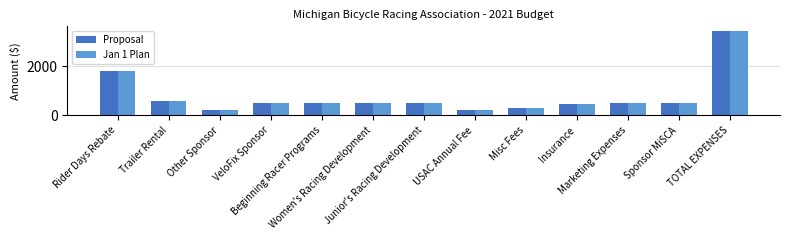

How many categories are shown in the chart?

13